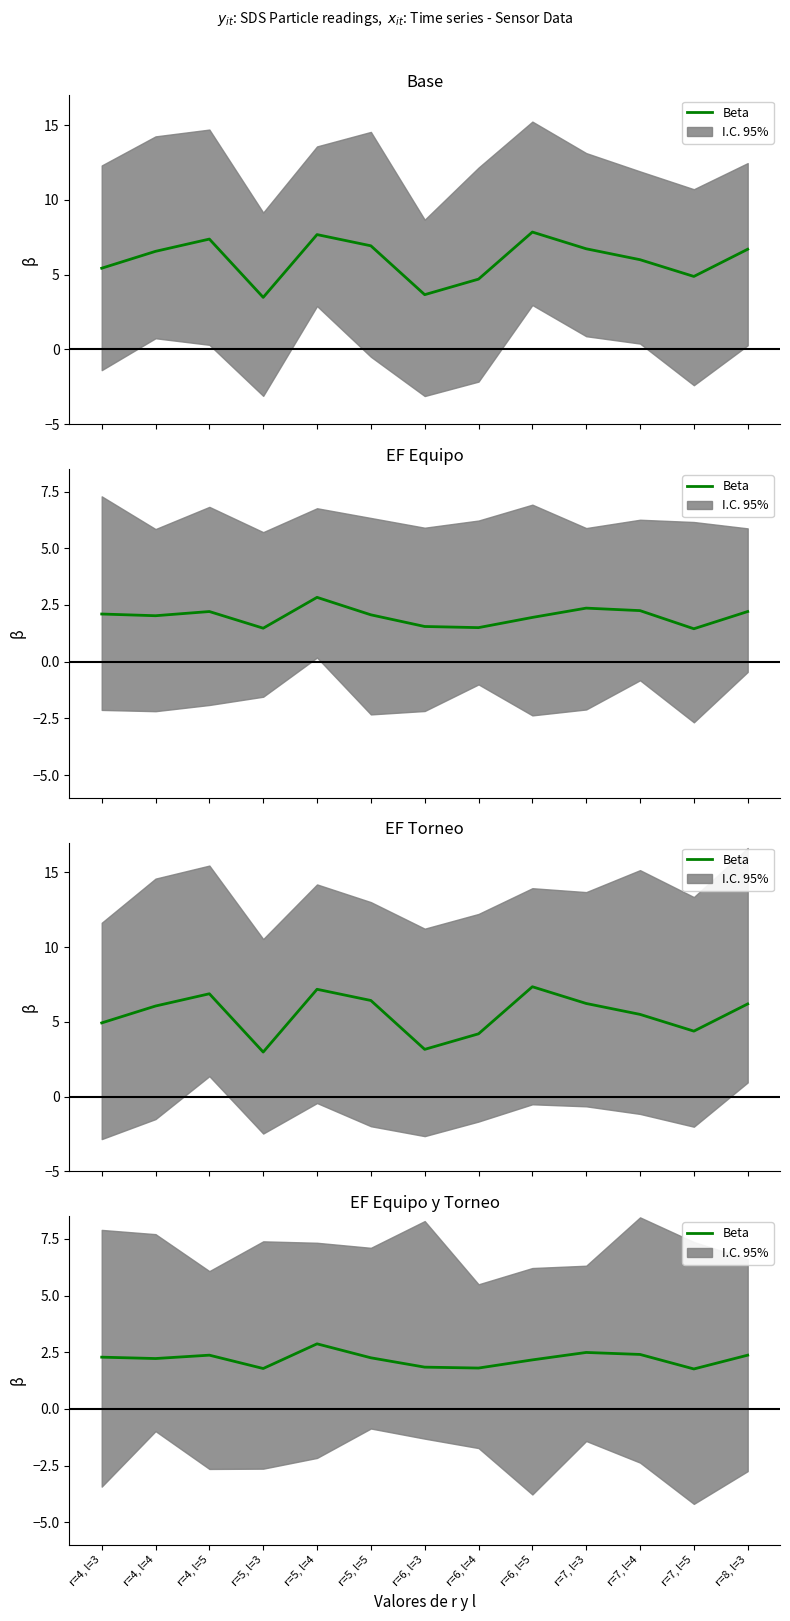

At which category does the chart reach its minimum across all series?

r=7, l=5